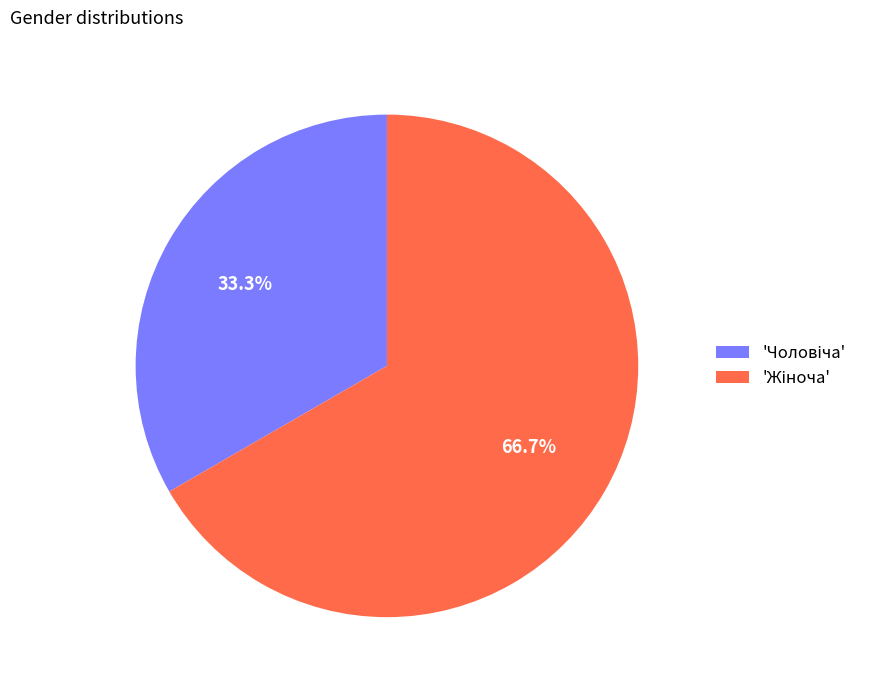

Is there a majority slice in this chart?

Yes